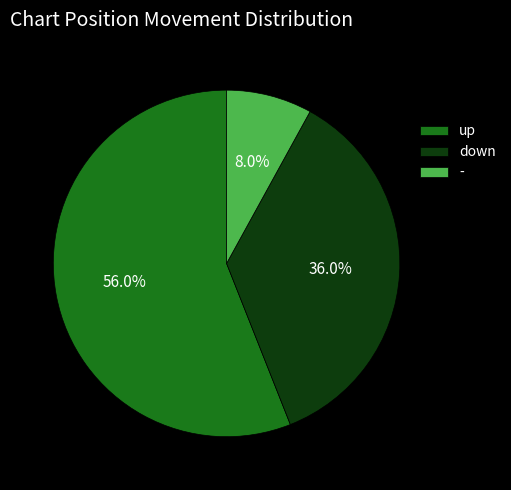

To the nearest percent, what percentage of the pie is down?

36%